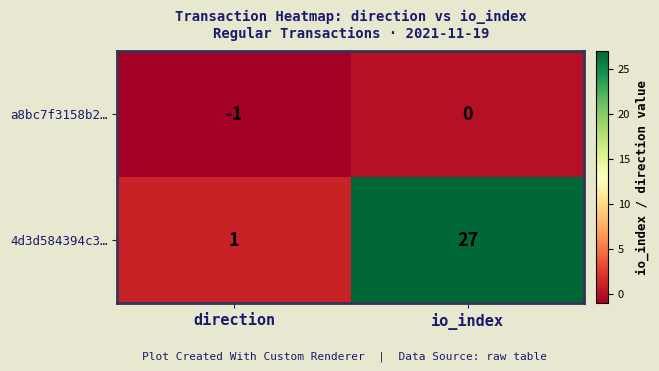

Rank the categories by 4d3d584394c3… value from lowest to highest.

direction, io_index